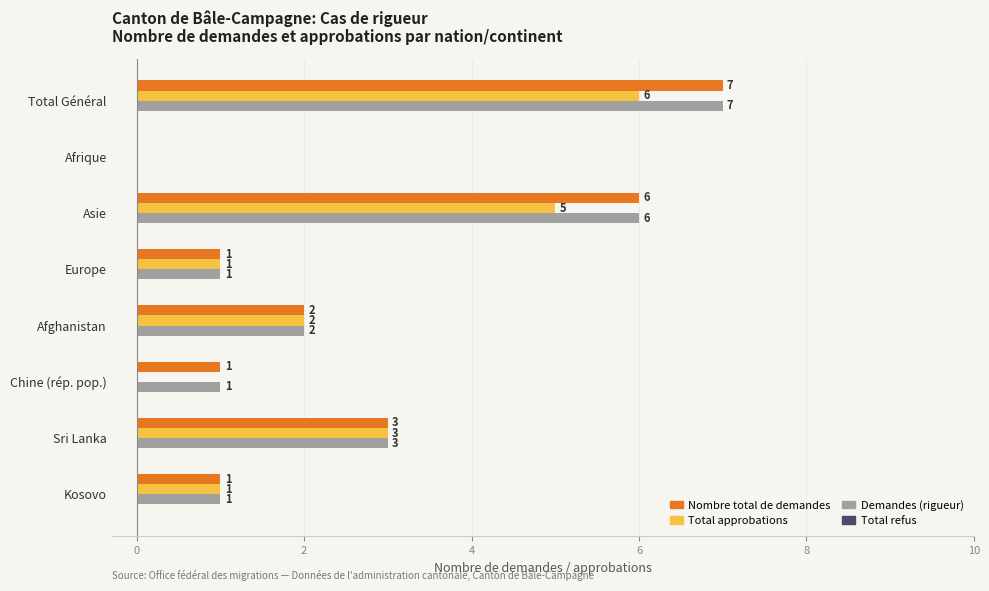

How many categories are shown in the chart?

8